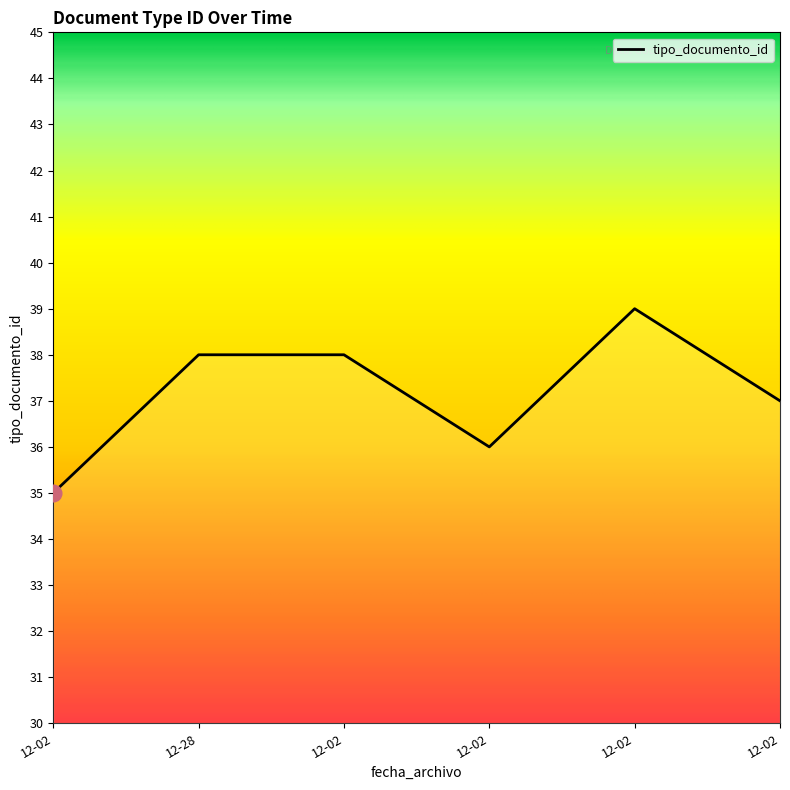

How many lines are shown in the chart?

1